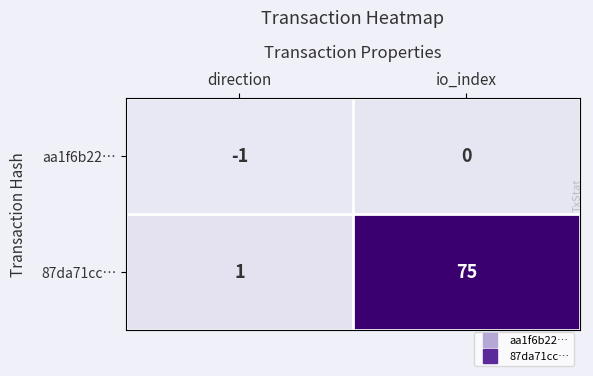

Which series has the widest spread of values?

87da71cc…